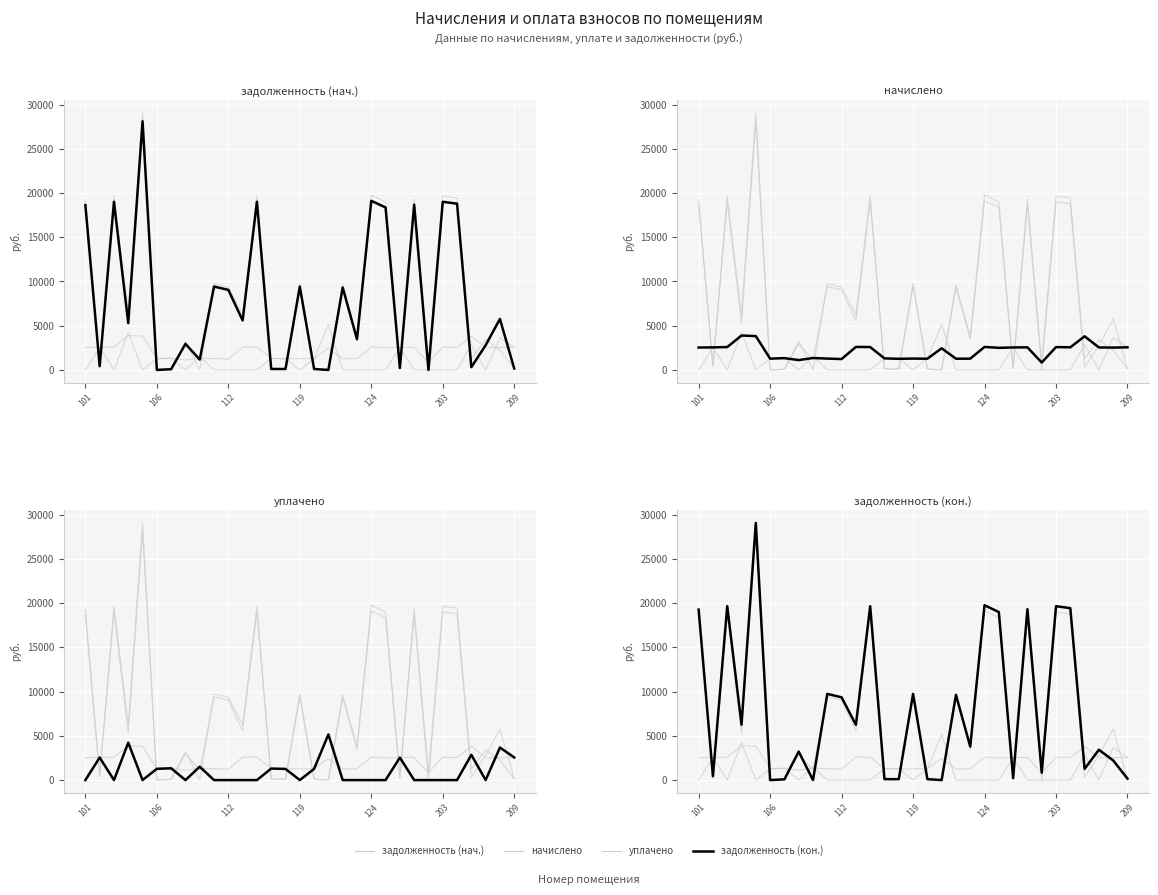

At how many categories does at least one series exceed 2223?

24